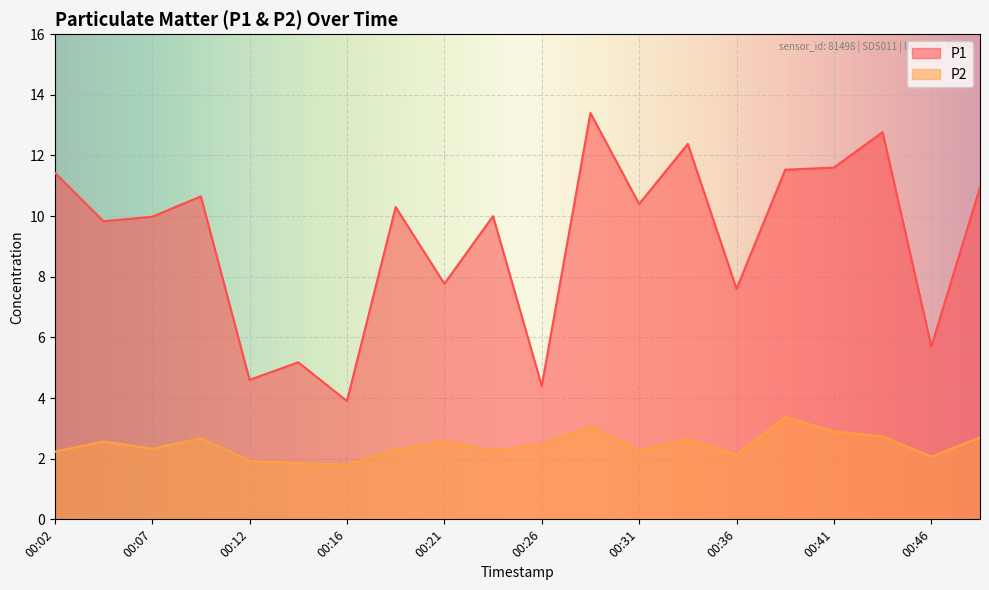

At which label does P1 reach its peak?

00:29